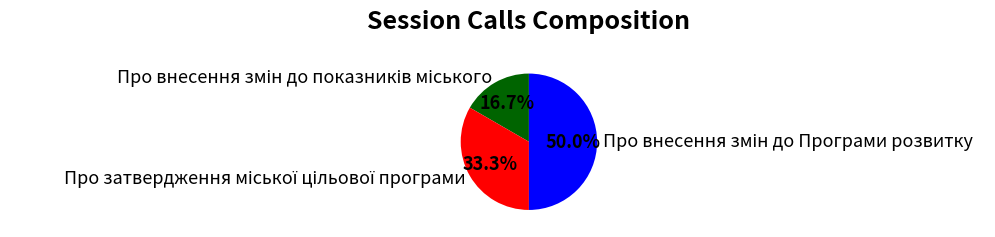

Combined, what portion of the pie is Про внесення змін до Програми розвитку and Про внесення змін до показників міського?

66.7%